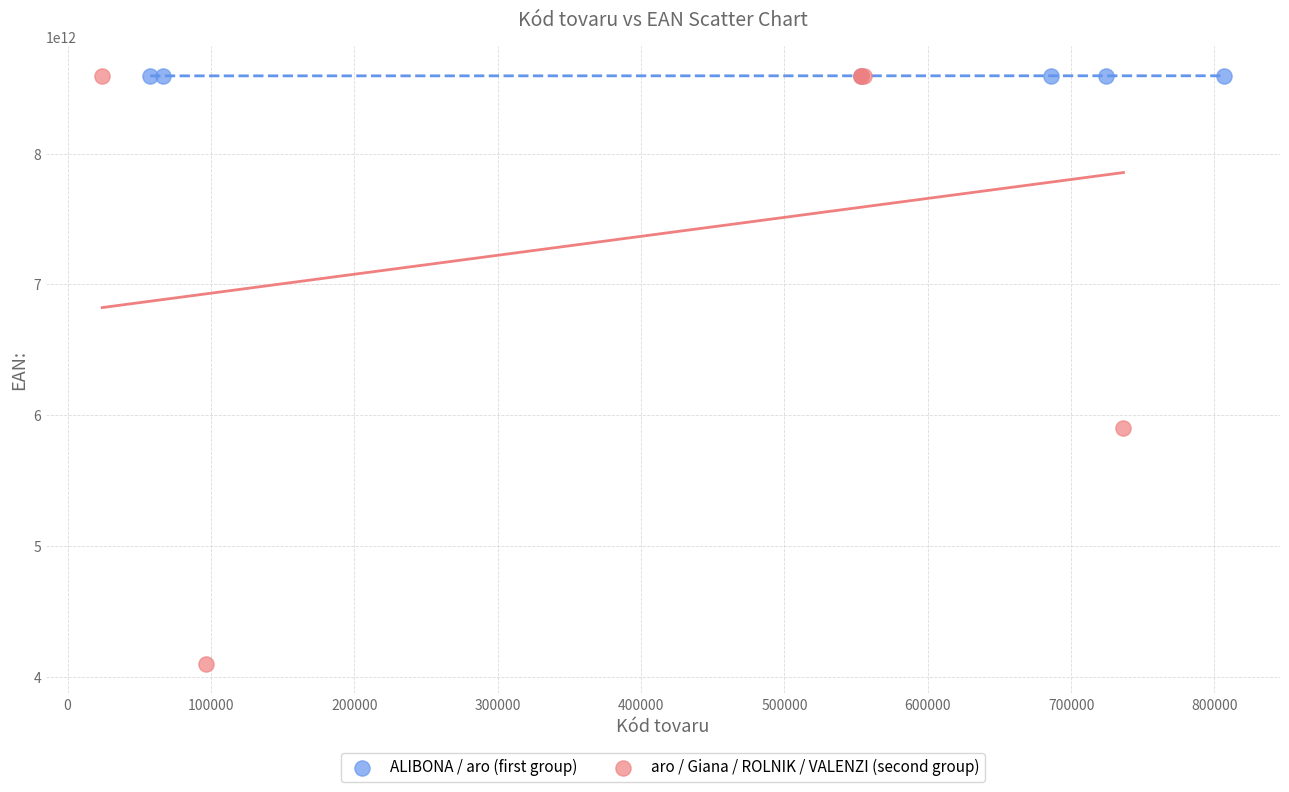

Which series has the widest spread of Y values?

aro / Giana / ROLNIK / VALENZI (second group)